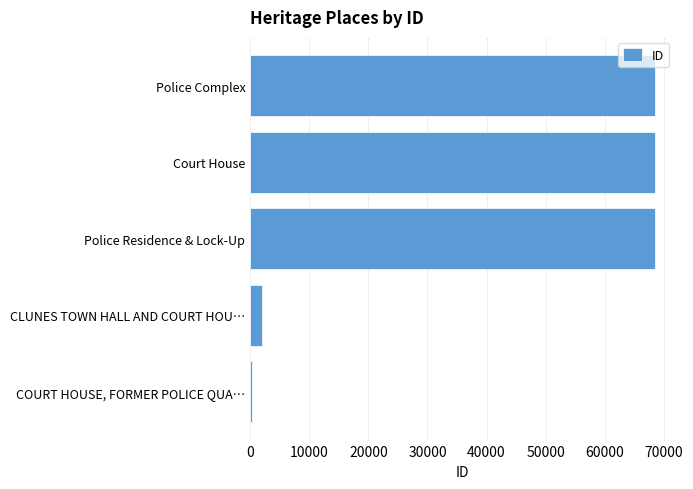

Approximately how many times larger is the value at Police Residence & Lock-Up compared to Police Complex?

1.0